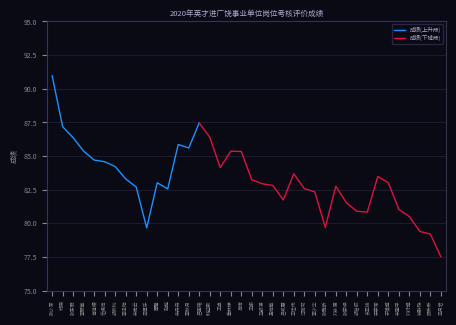

What is the difference between the maximum and minimum values?

13.4